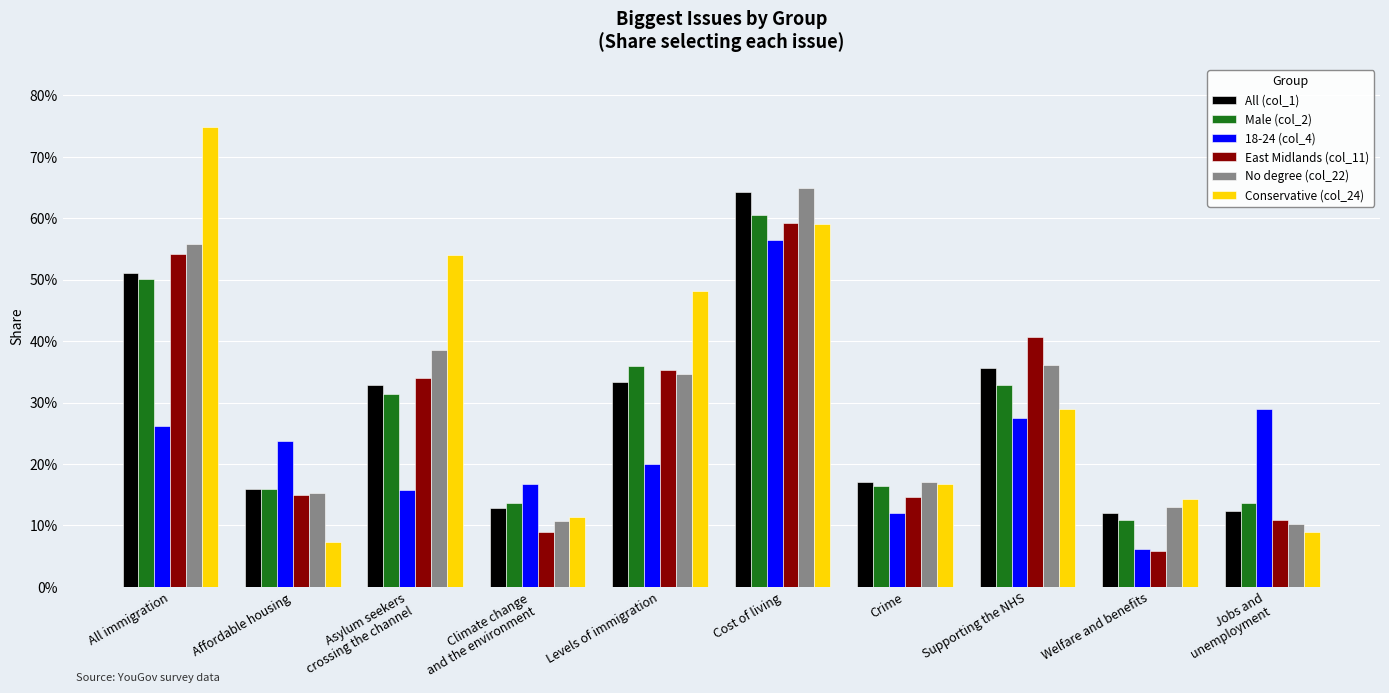

What is the label of the 3rd bar from the right?

Supporting the NHS